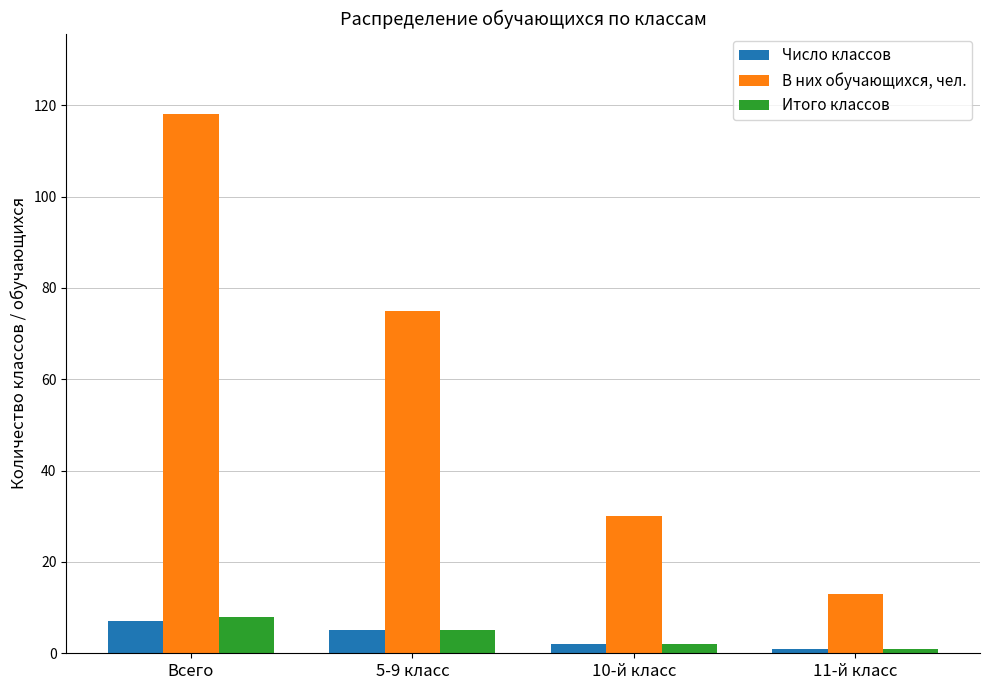

What is the label of the 2nd bar from the right?

10-й класс